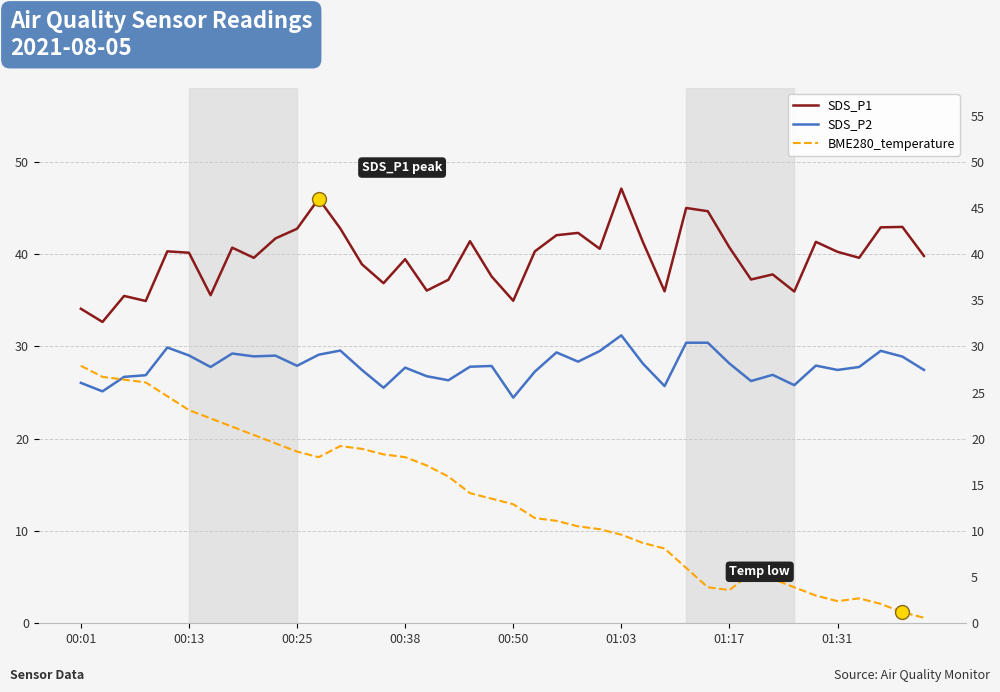

Which series has the widest spread of values?

BME280_temperature